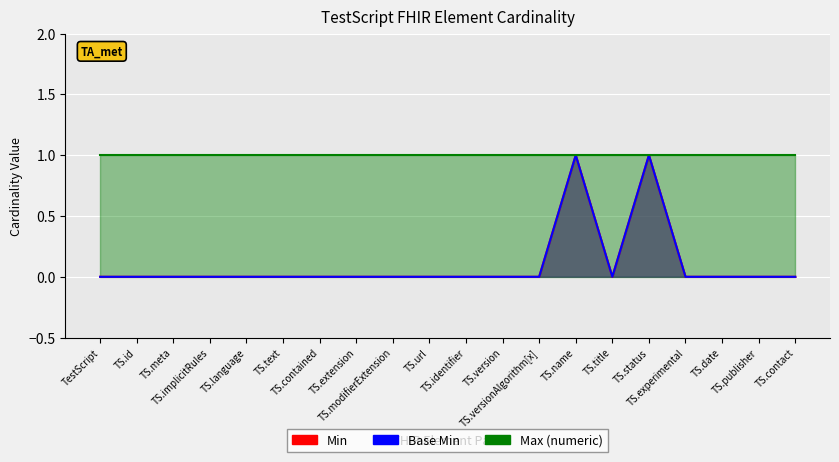

List the labels in order of Min value, largest first.

TS.name, TS.status, TestScript, TS.id, TS.meta, TS.implicitRules, TS.language, TS.text, TS.contained, TS.extension, TS.modifierExtension, TS.url, TS.identifier, TS.version, TS.versionAlgorithm[x], TS.title, TS.experimental, TS.date, TS.publisher, TS.contact